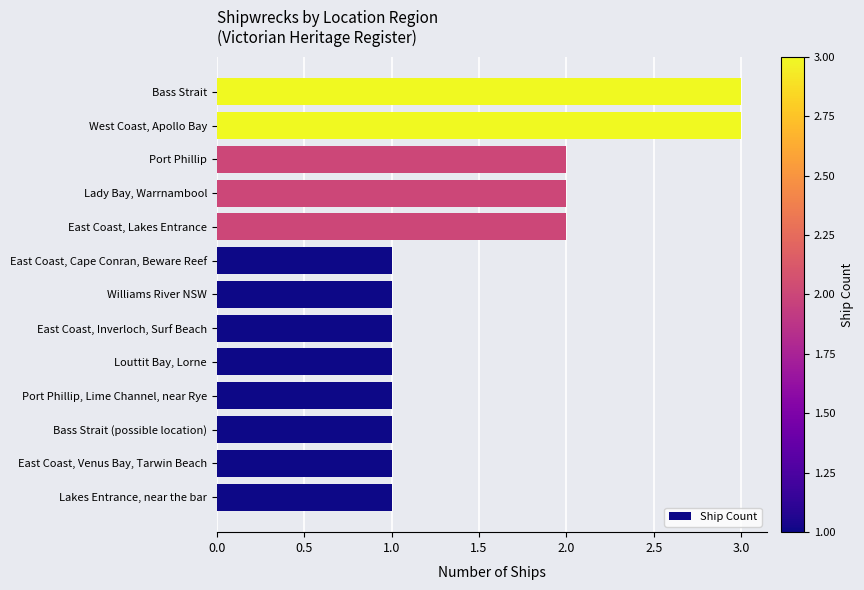

What is the maximum value shown in the chart?

3